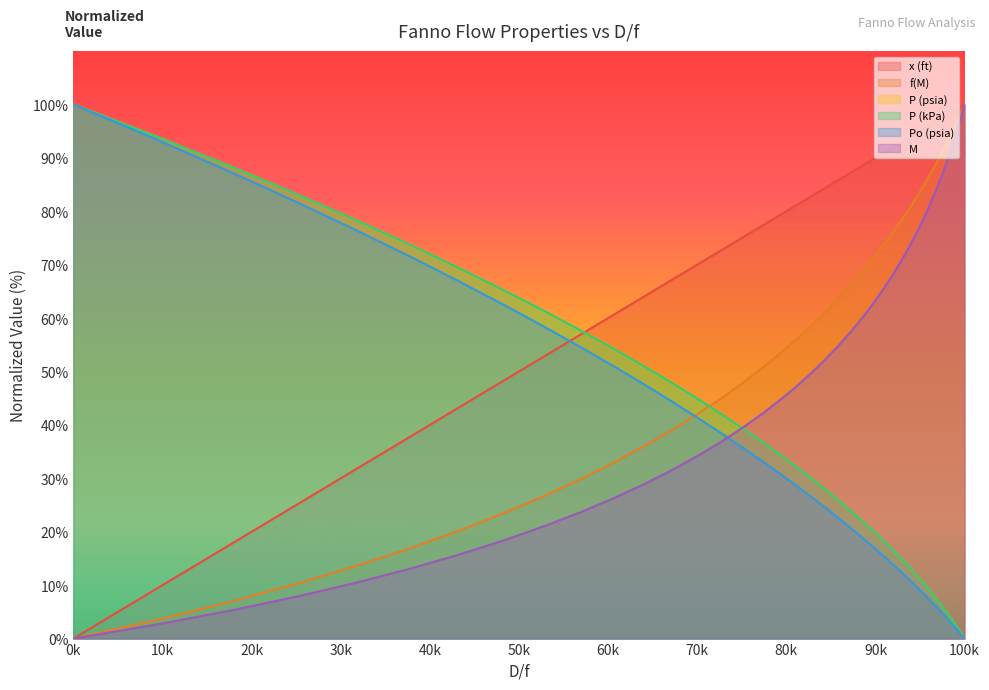

Which series ends up on top after the final intersection of M and P (kPa)?

M